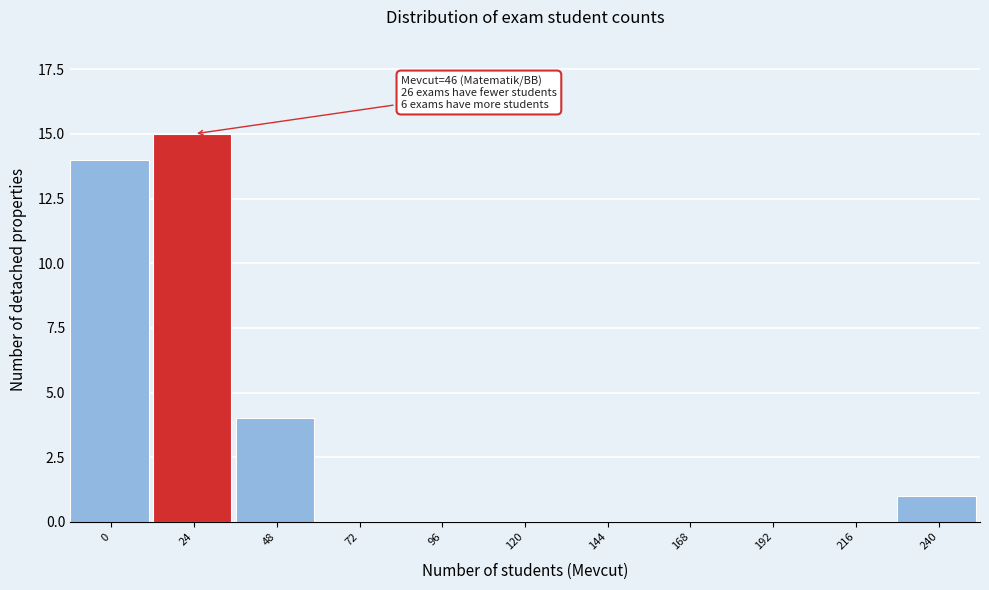

Reading left to right, what are all the values shown in this chart?

0=14	24=15	48=4	72=0	96=0	120=0	144=0	168=0	192=0	216=0	240=1